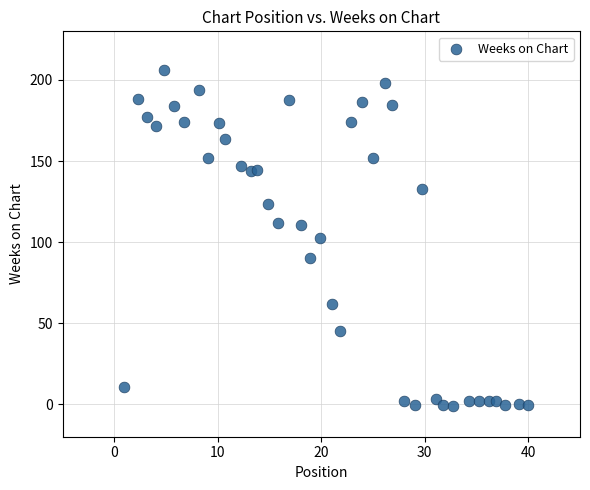

What is the range of Y values (max minus min)?

207.0